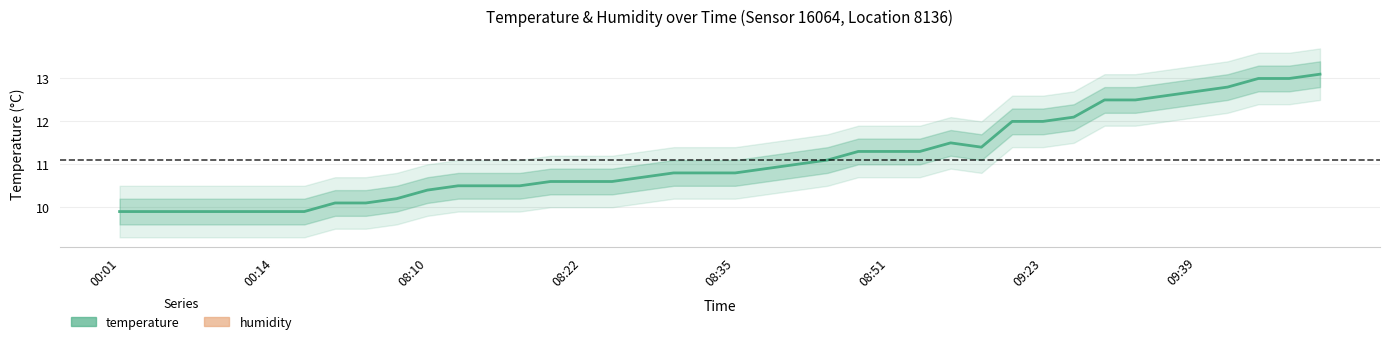

True or false: humidity has more than 0 interior local peaks.

False